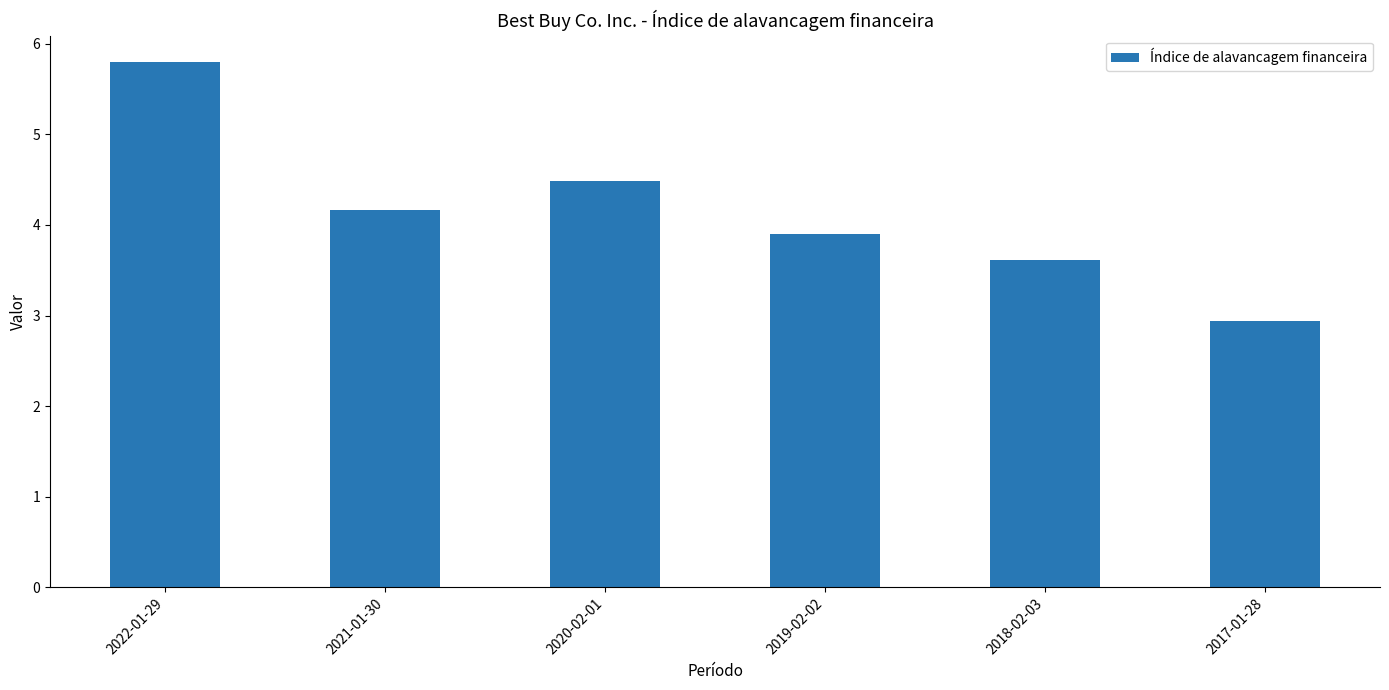

Reading left to right, what are all the values shown in this chart?

2022-01-29=5.8	2021-01-30=4.2	2020-02-01=4.5	2019-02-02=3.9	2018-02-03=3.6	2017-01-28=2.9